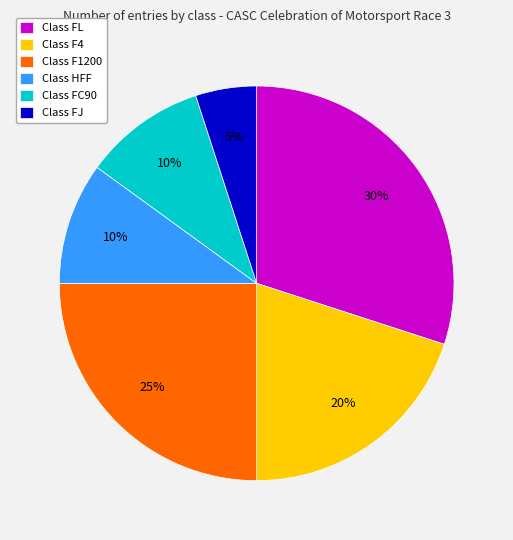

What is the ratio of the value at Class HFF to the value at Class F4?

0.5